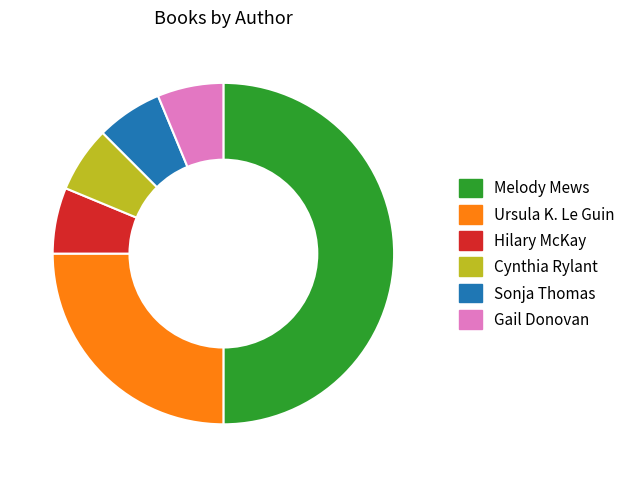

How many slices are in this pie chart?

6